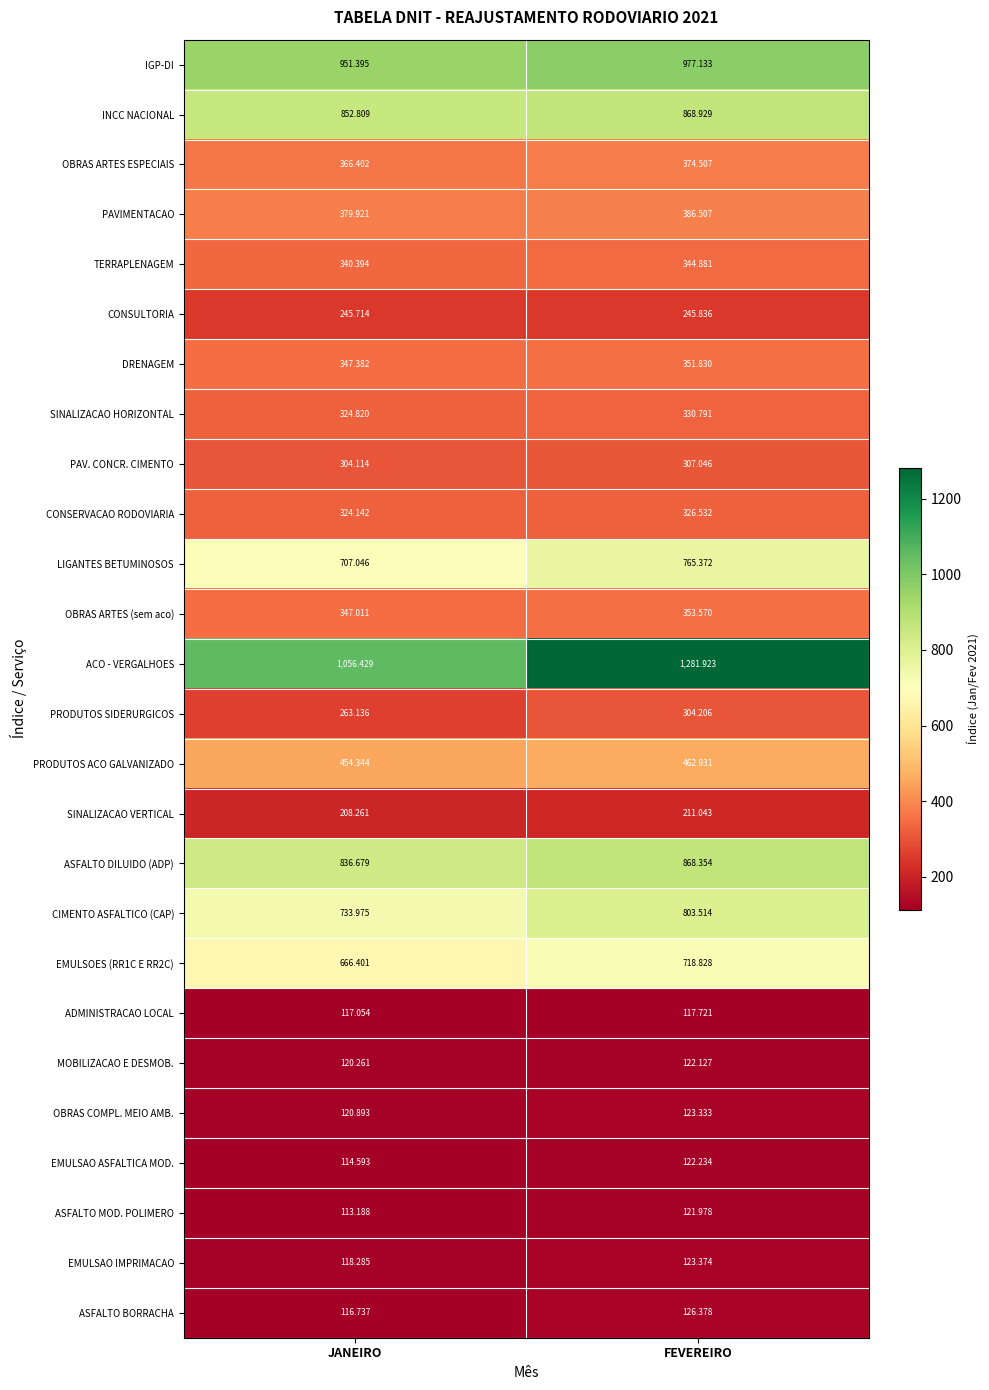

What is the total value across all series at JANEIRO?

10531.4